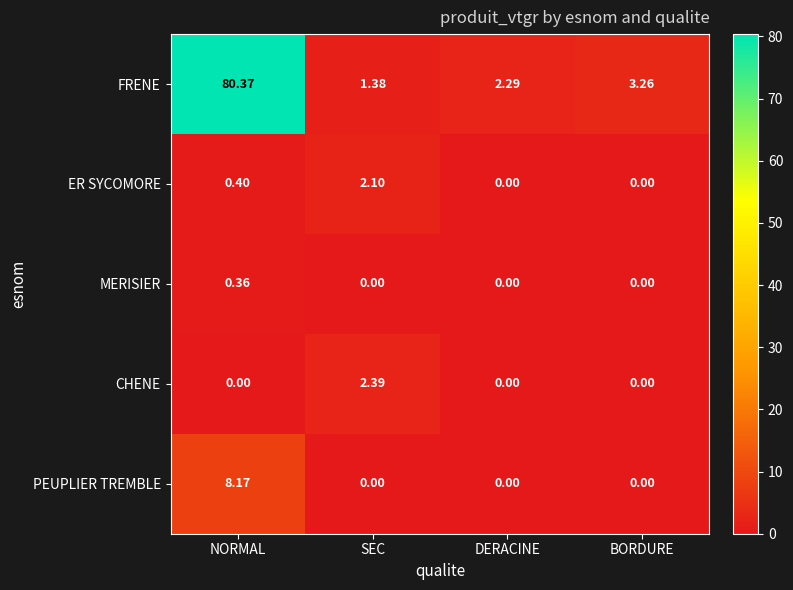

Which series has the largest range (max minus min)?

FRENE